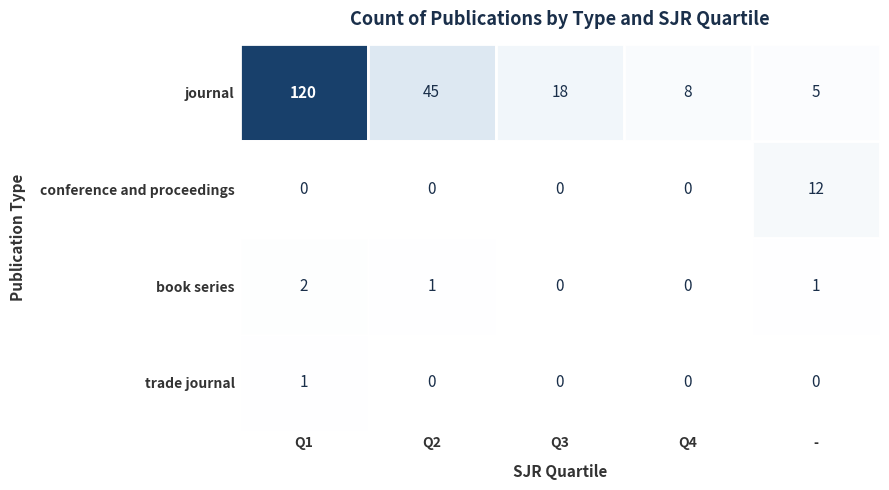

Between Q1 and -, which series saw the biggest shift?

journal